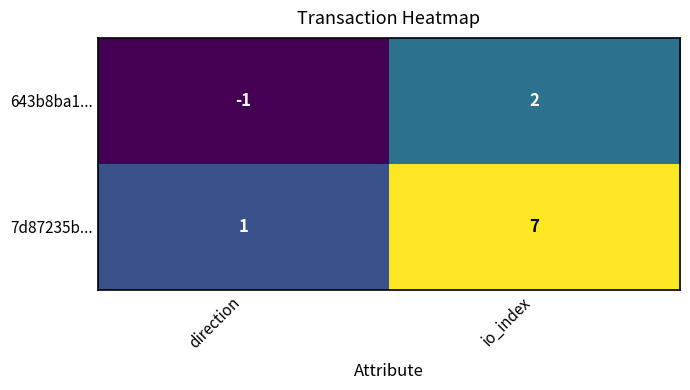

Rank the series at direction from highest to lowest value.

7d87235b..., 643b8ba1...